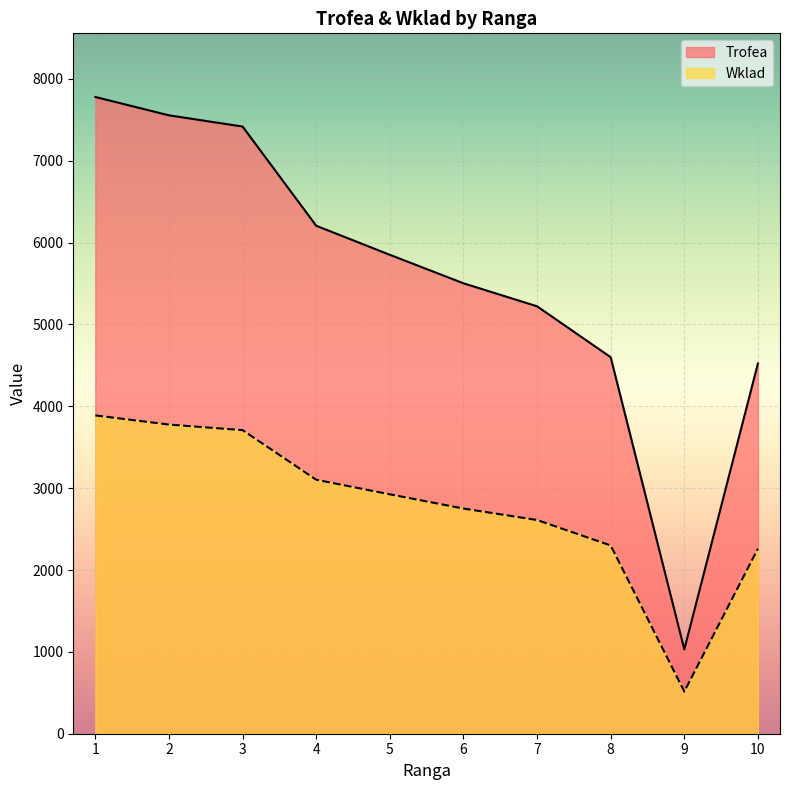

Which series has the largest total across all categories?

Trofea